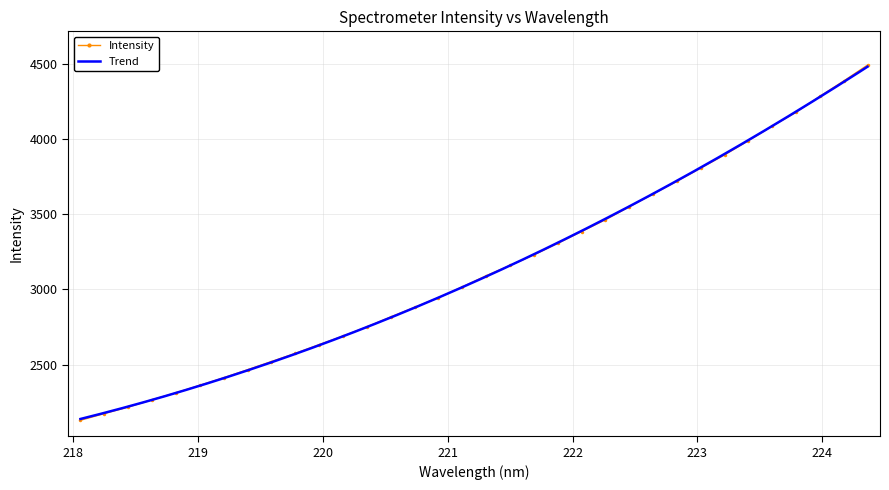

At which label is the value closest to 3310?

221.8812